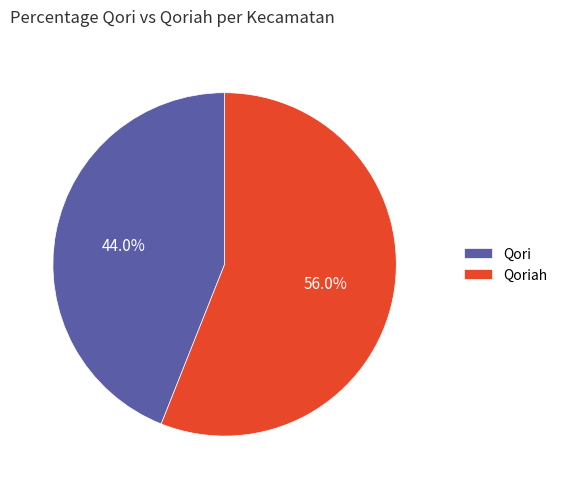

Which category has the smallest portion of the pie?

Qori